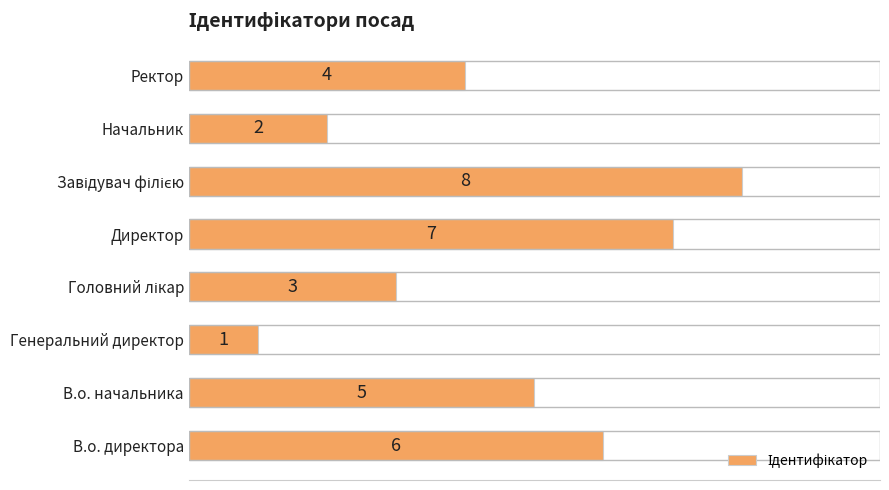

What is the ratio of the value at Начальник to the value at Ректор?

0.5